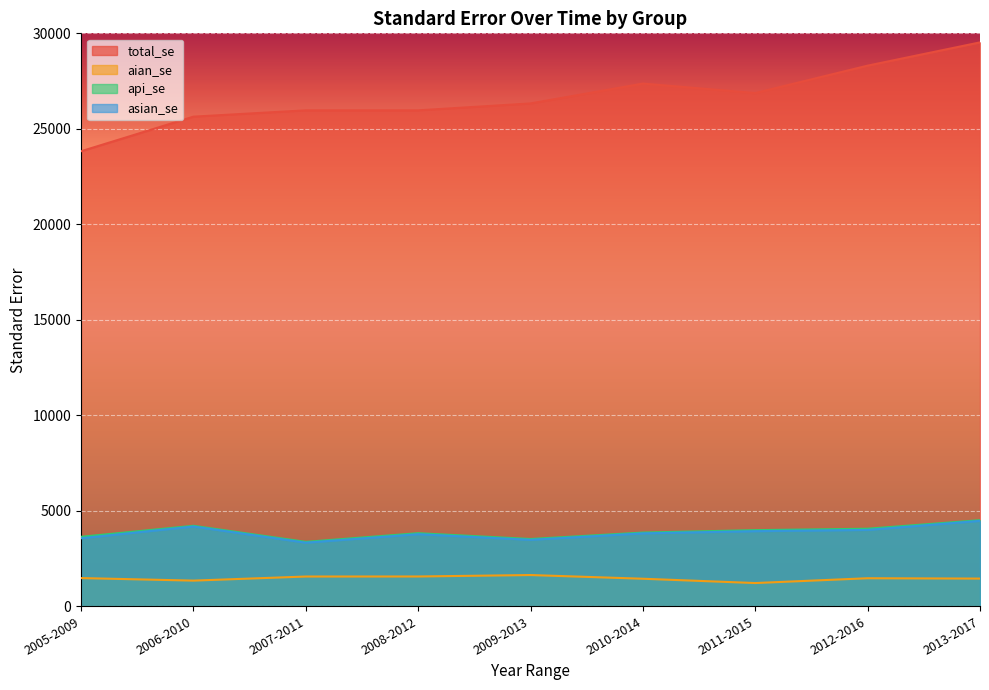

At which category does asian_se reach its first local valley?

2007-2011